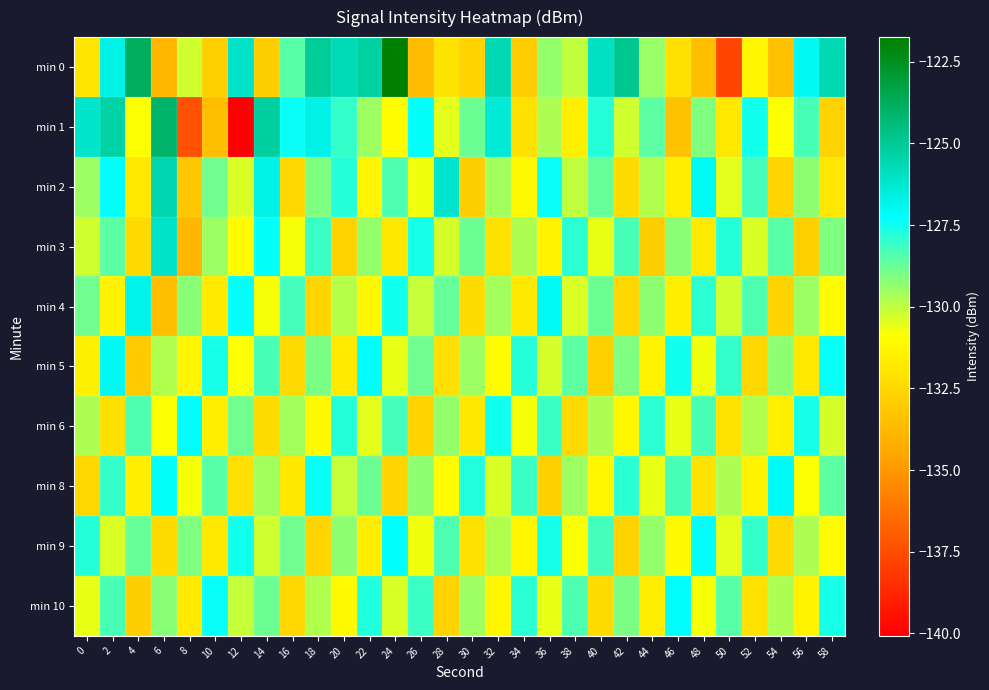

List the series in order of their peak value, lowest first.

min 6, min 9, min 10, min 8, min 5, min 4, min 3, min 2, min 1, min 0